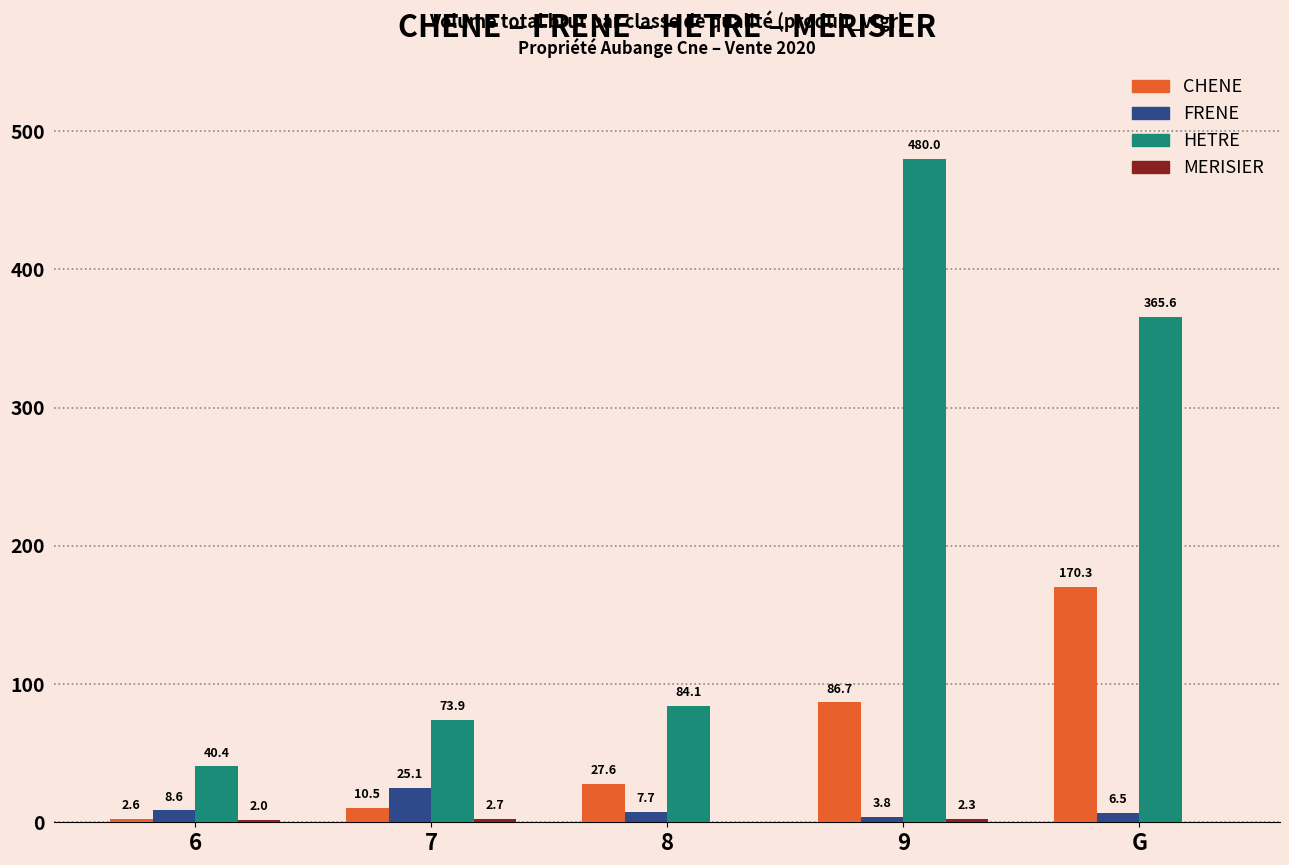

Between 6 and 7, which series saw the biggest shift?

HETRE